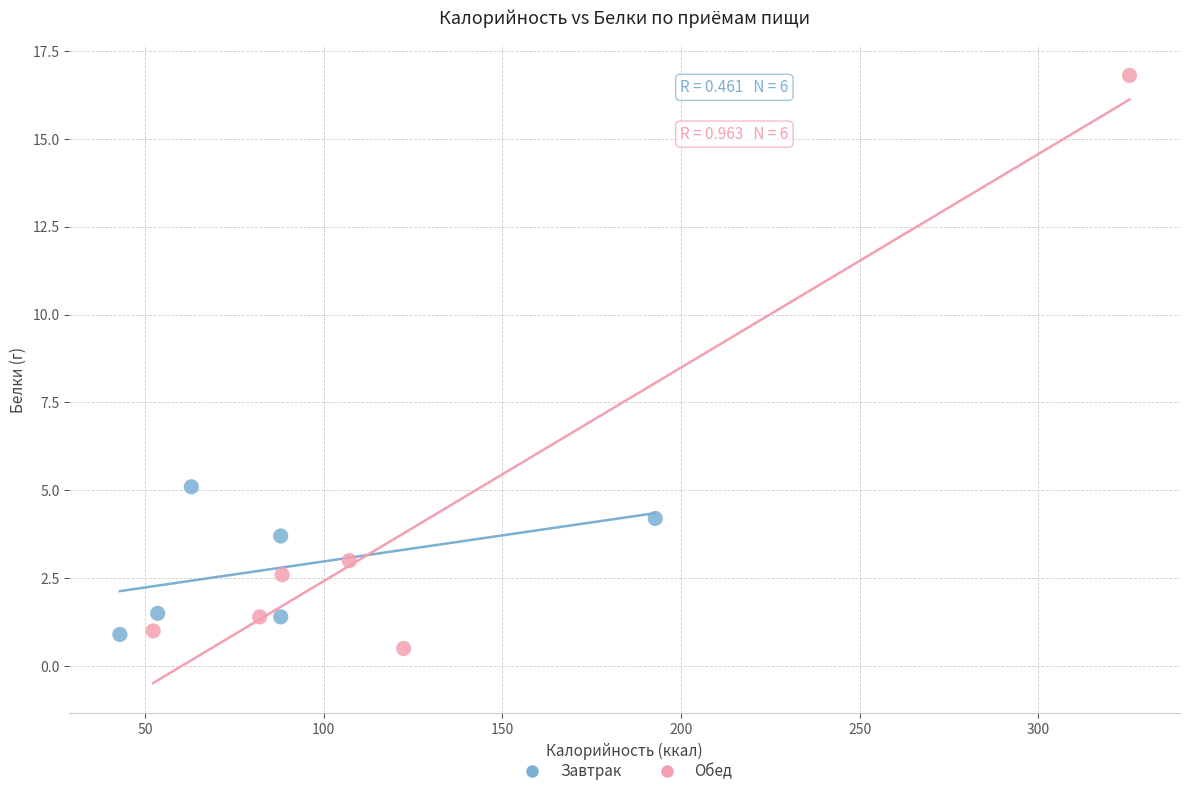

Which series reaches the maximum Y coordinate?

Обед